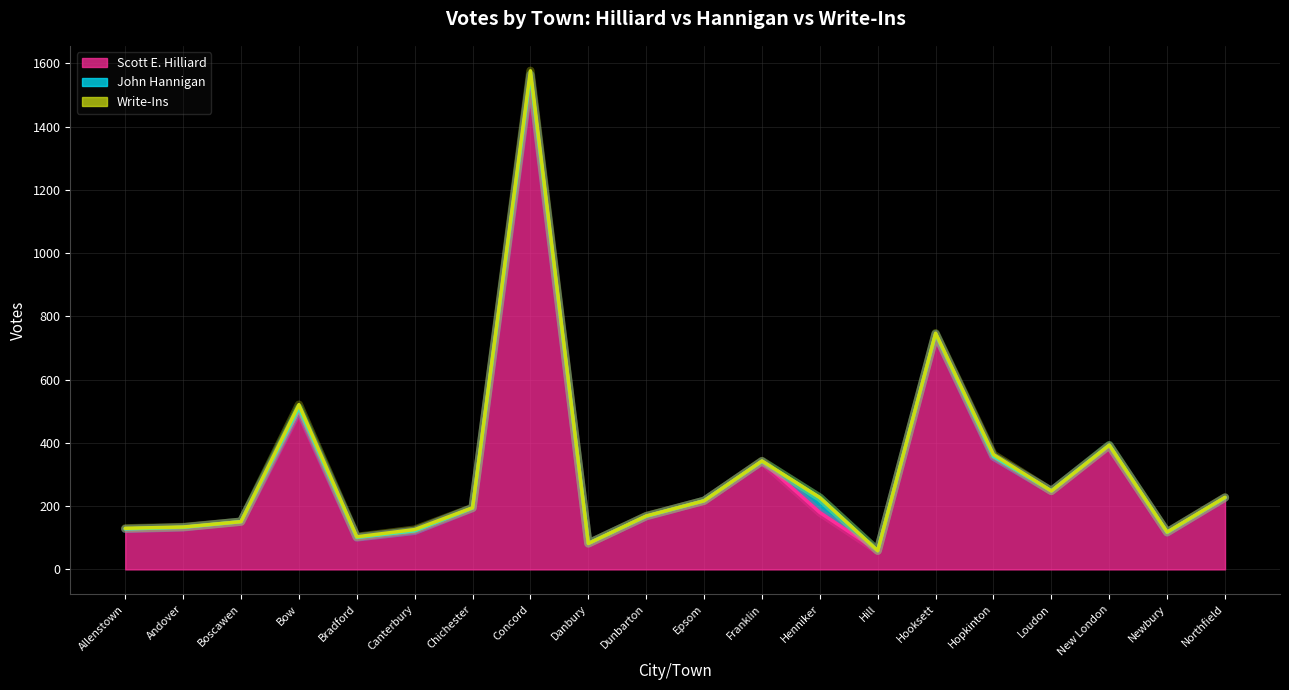

What are all the series names shown in the legend?

Scott E. Hilliard, John Hannigan, Write-Ins